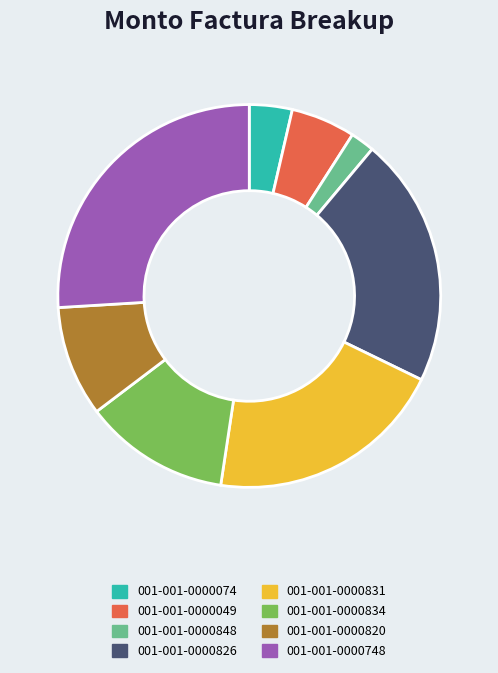

The 001-001-0000748 slice represents 13% of the pie. True or false?

False